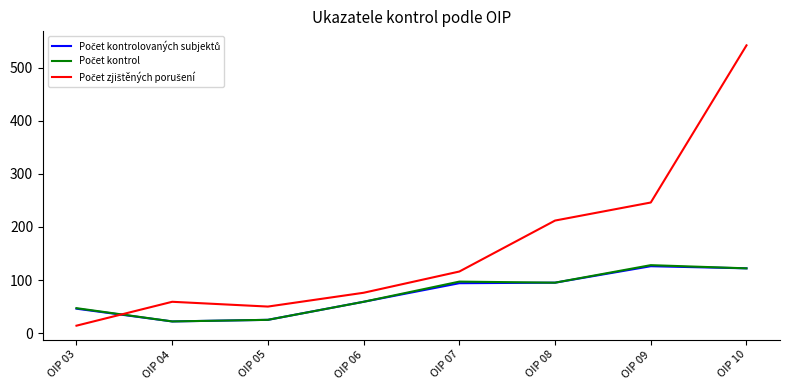

How many lines are shown in the chart?

3